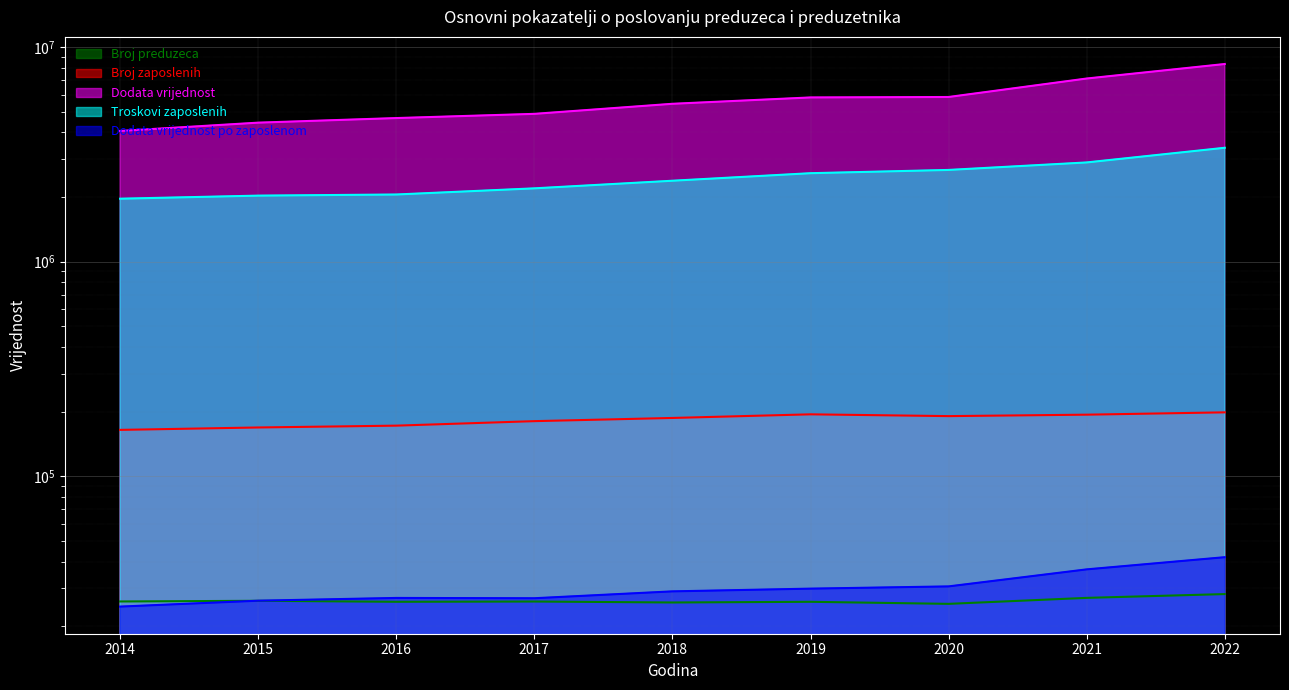

Between 2015 and 2016, which is larger?

2015